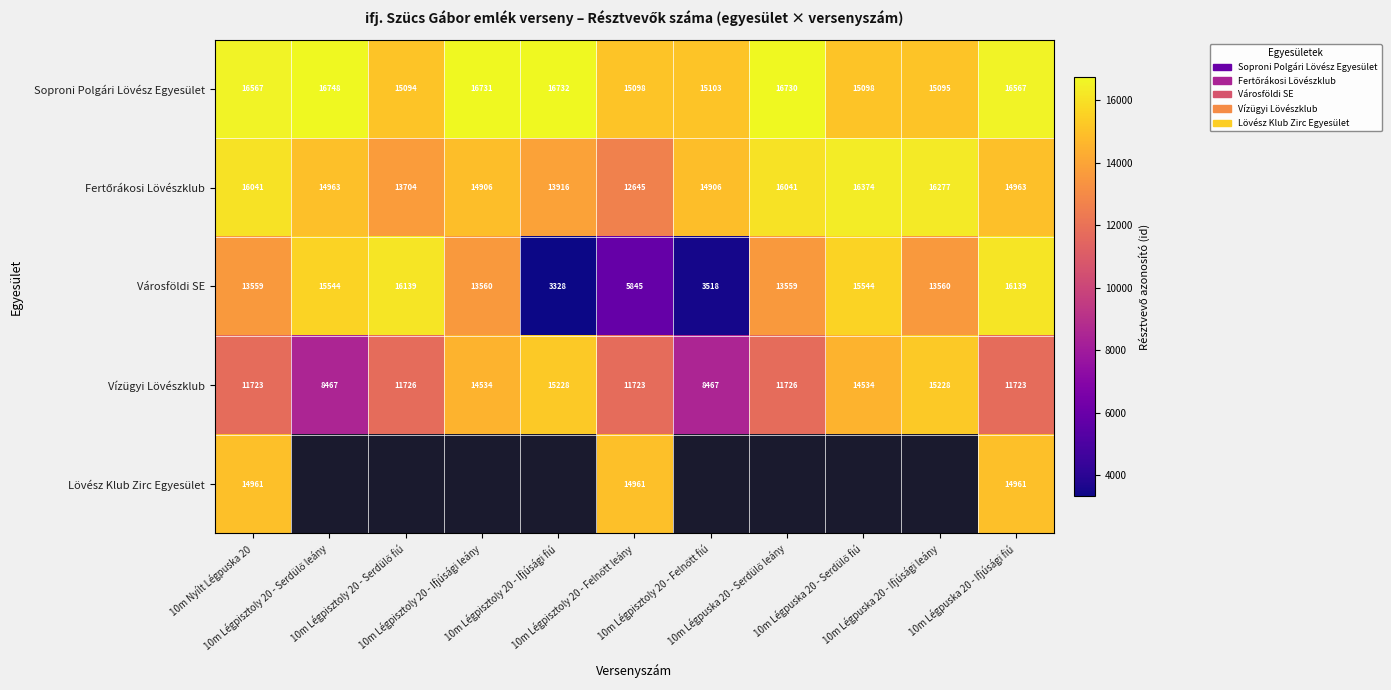

What is the average value of the Soproni Polgári Lövész Egyesület series?

15960